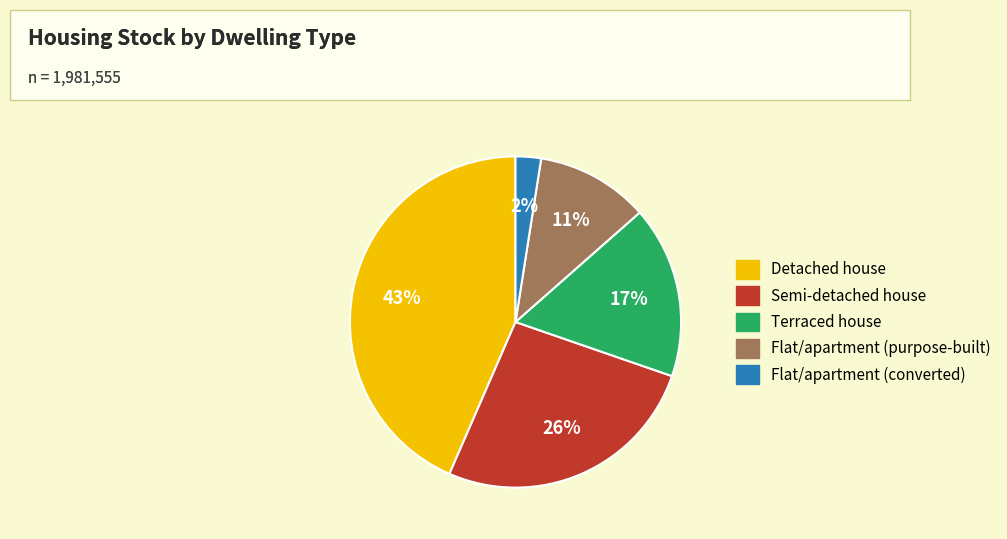

What is the largest slice in the pie chart?

Detached house